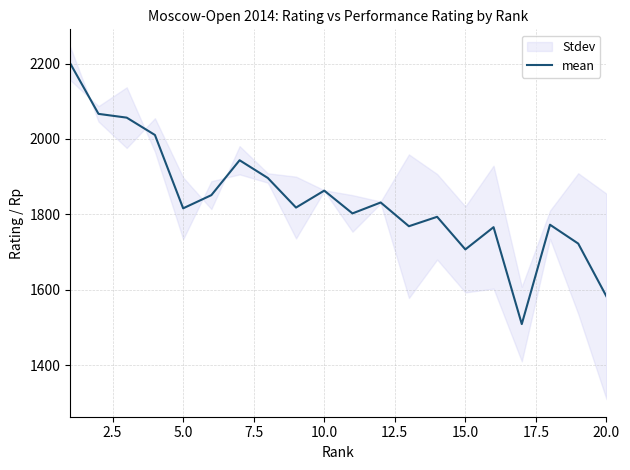

What is the highest value of the mean series?

2200.0